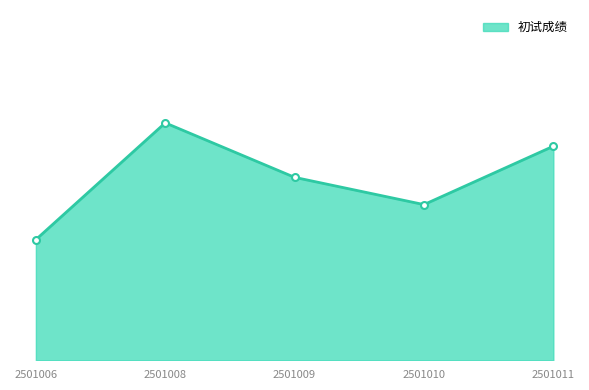

How many interior local peaks (higher than both neighbors) does the data have?

1